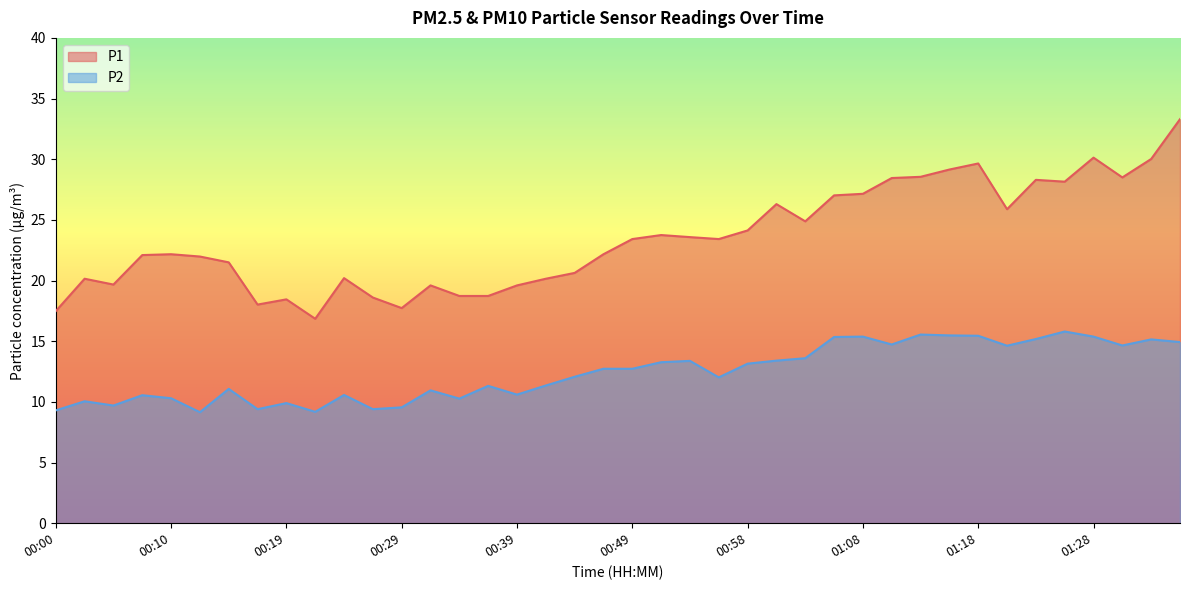

What are all the series names shown in the legend?

P1, P2